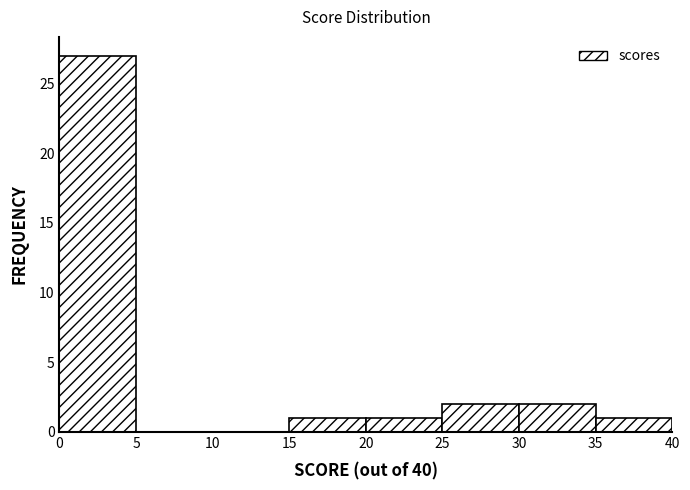

Reading left to right, transcribe this chart: for each bar, give the range it covers on the x-axis and its height. The values are not printed on the chart, so give them approximately, as read against the axis.

0 to 5: 27
5 to 10: 0
10 to 15: 0
15 to 20: 1
20 to 25: 1
25 to 30: 2
30 to 35: 2
35 to 40: 1